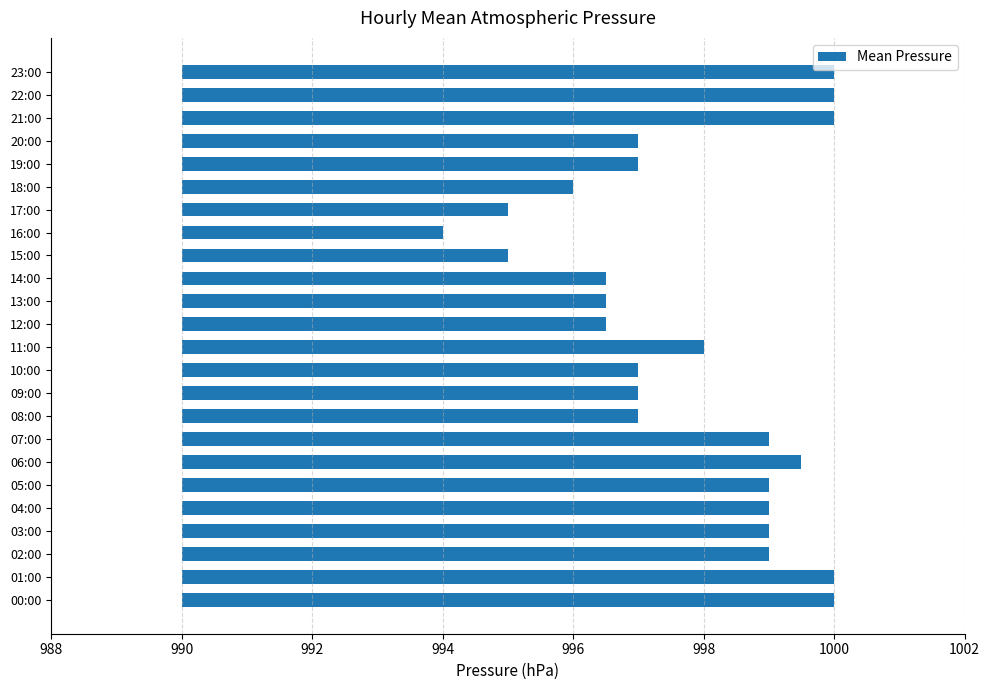

Where is the data nearest to the value 7?

08:00